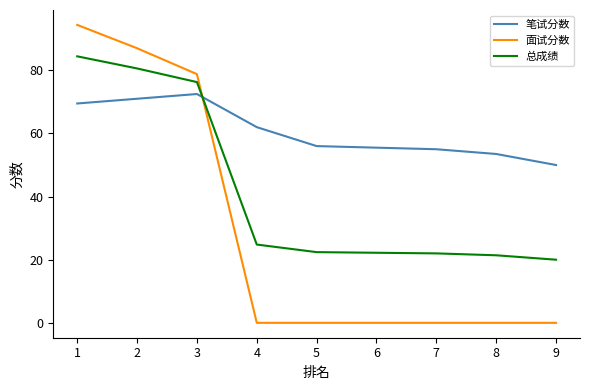

How many lines are shown in the chart?

3